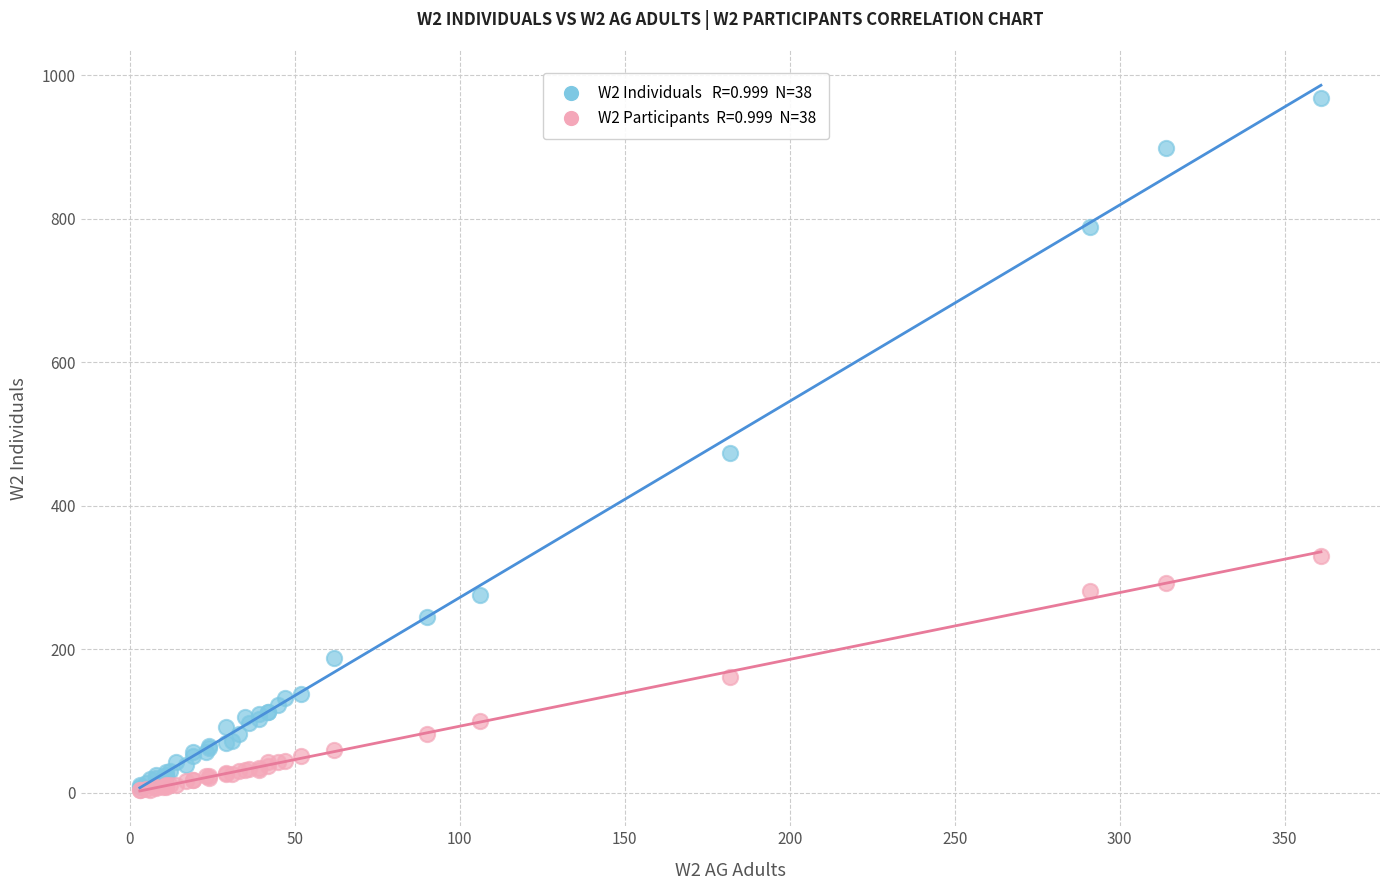

Across all series, what Y value is closest to 485?

473